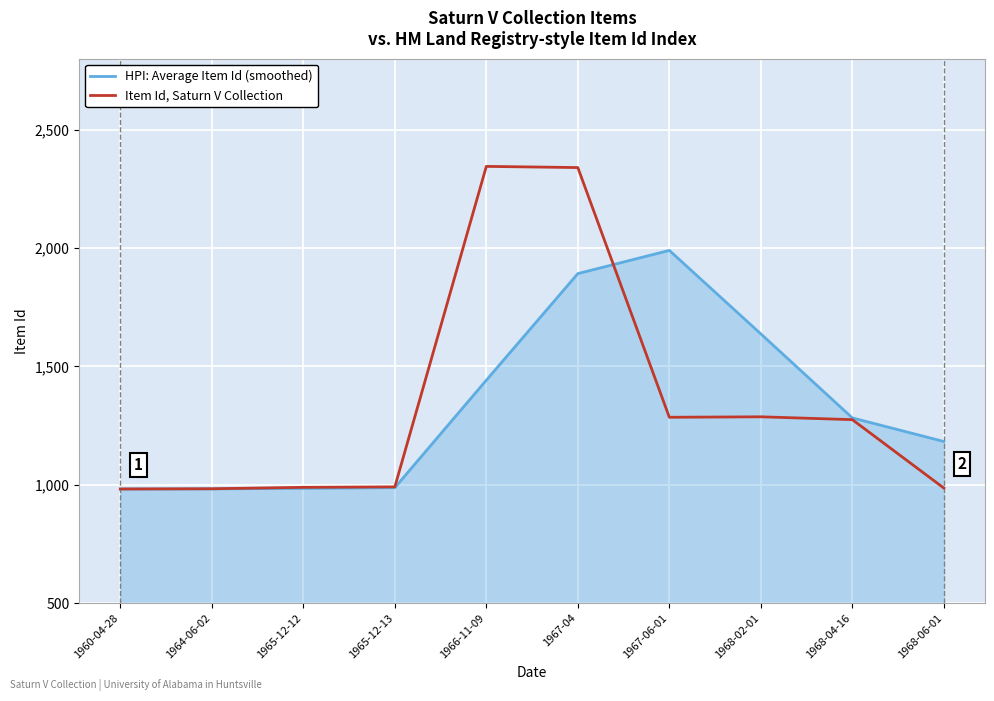

The value of HPI: Average Item Id (smoothed) at 1966-11-09 is 1441.7. True or false?

True